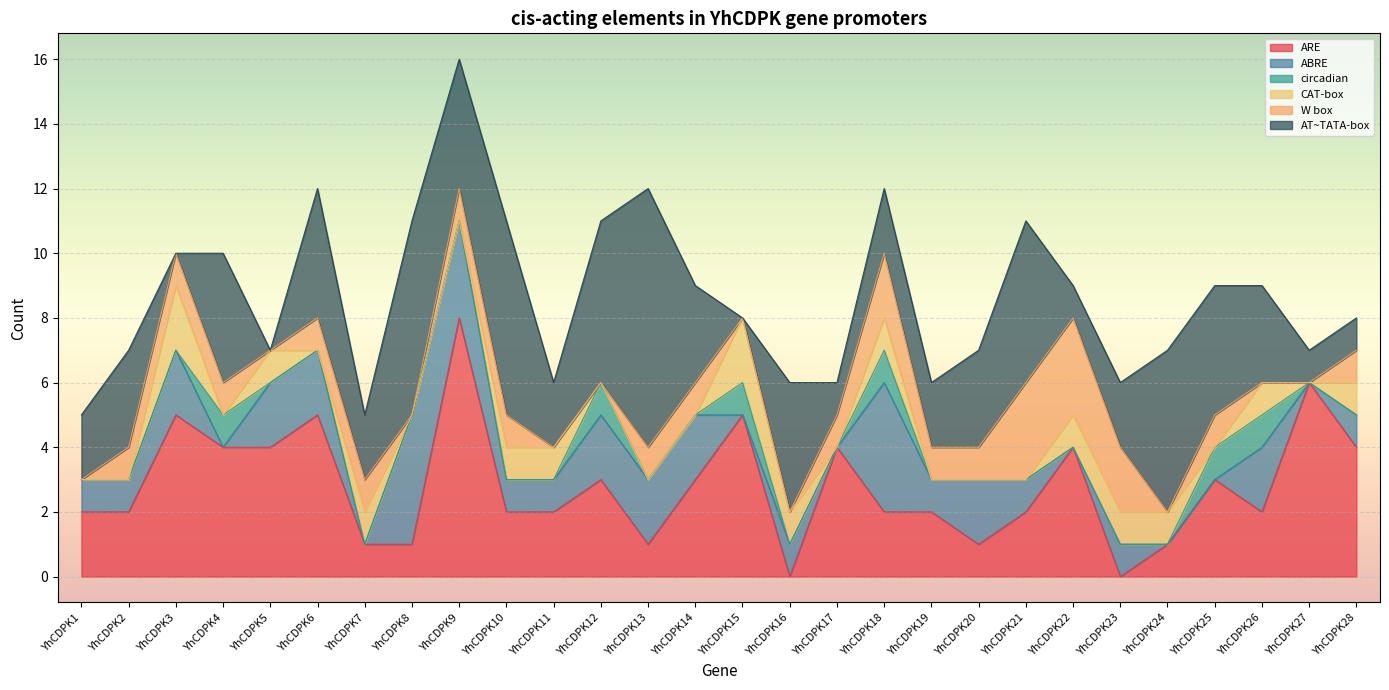

What is the total value across all series at YhCDPK11?

6